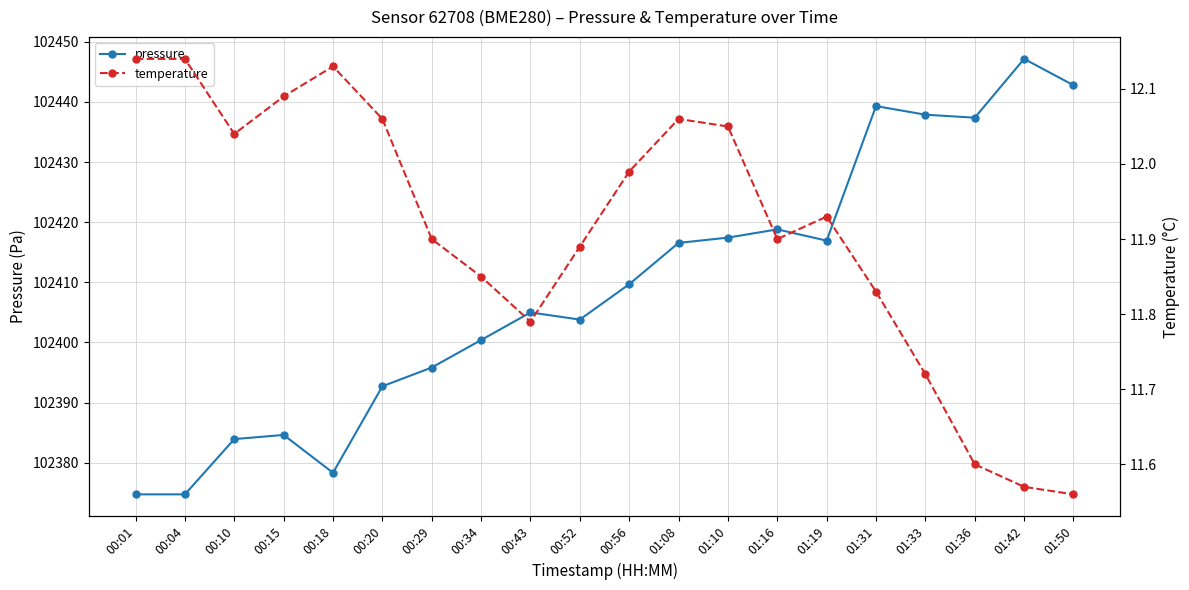

The temperature series shows 21.5 at 00:15. True or false?

False